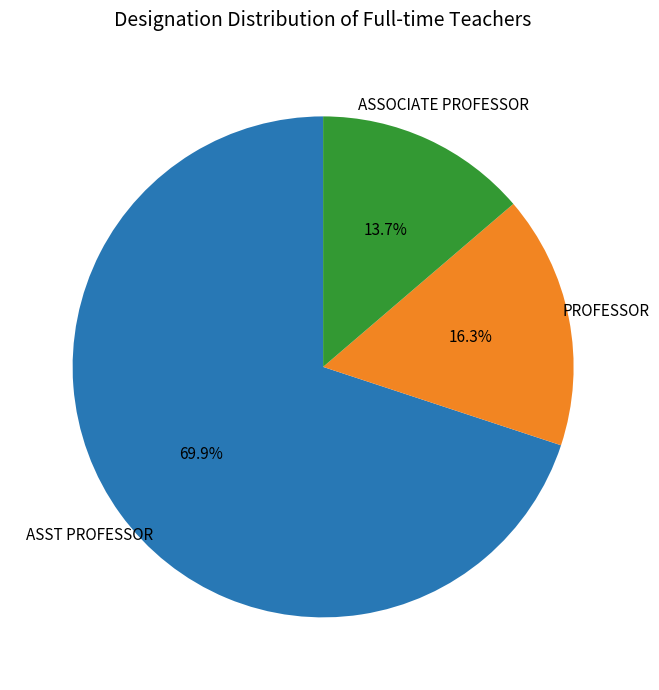

Is there a majority slice in this chart?

Yes